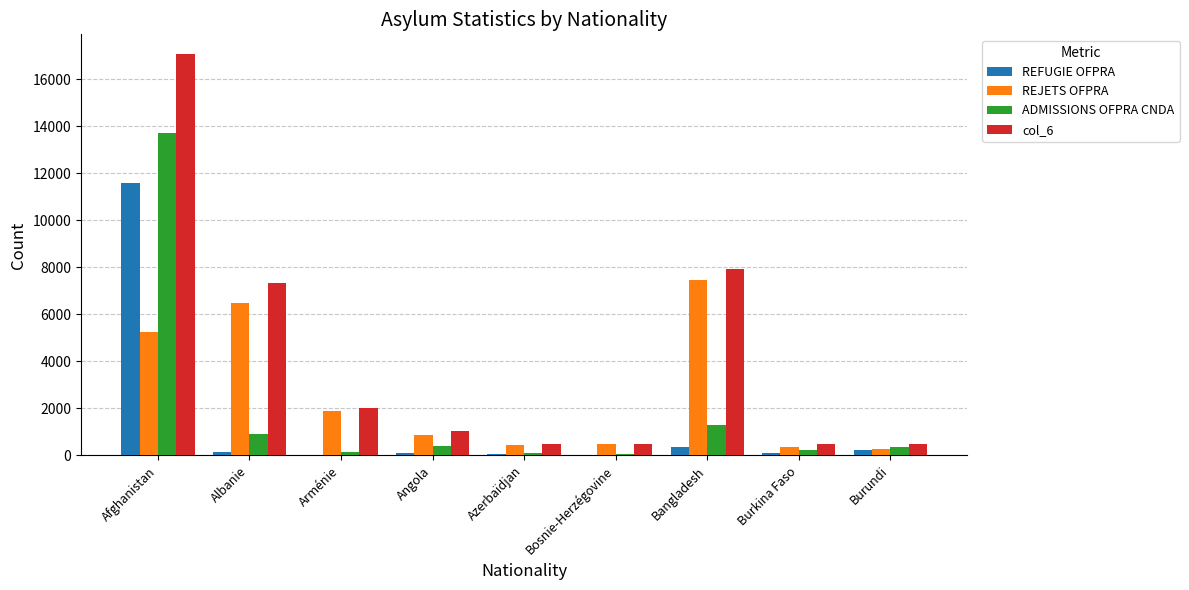

Which series changed the most between Arménie and Burundi?

REJETS OFPRA